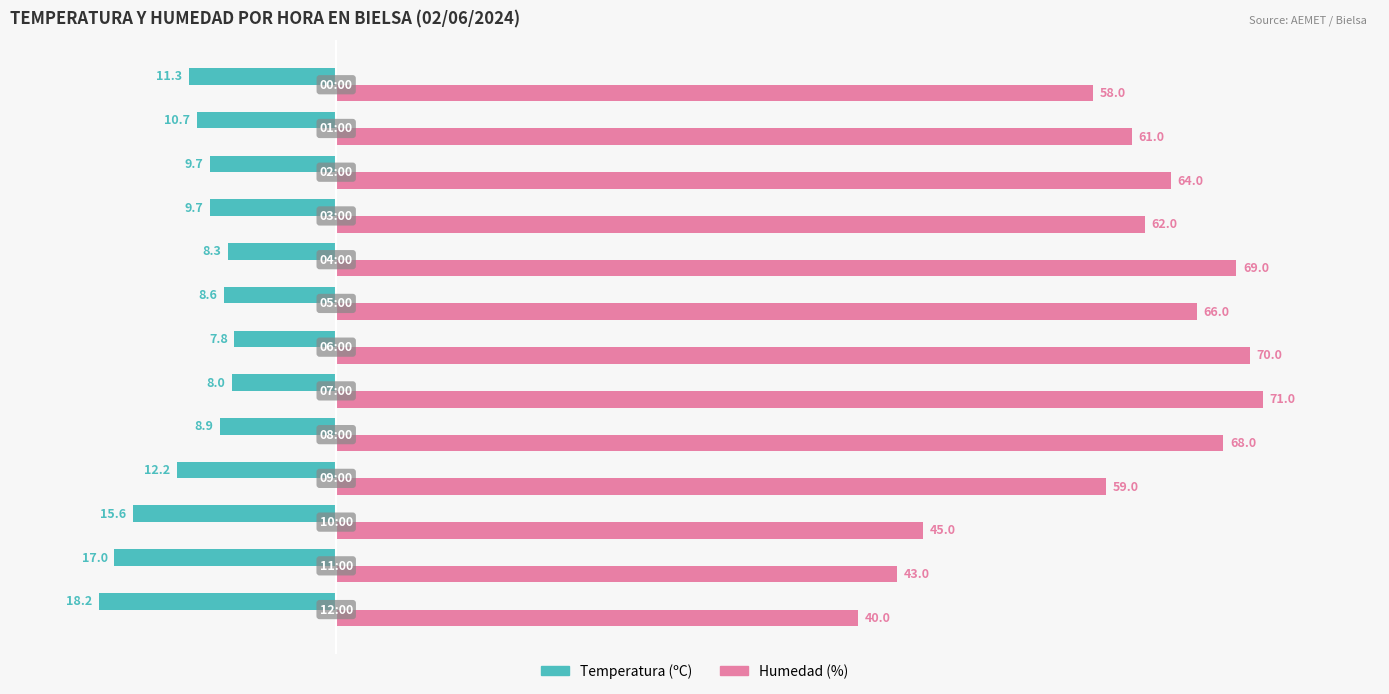

List the series in order of their peak value, highest first.

Humedad (%), Temperatura (ºC)